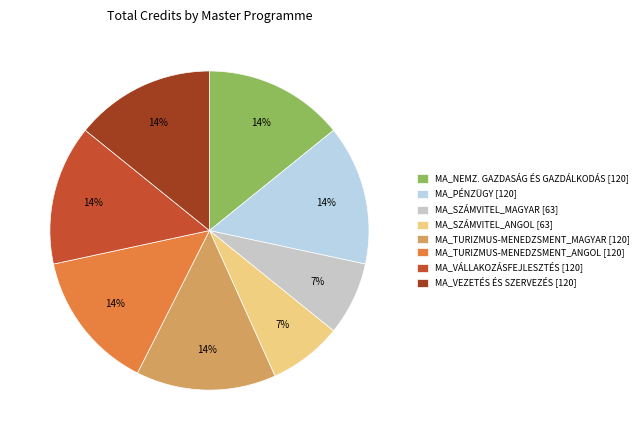

Count the number of slices in the pie.

8